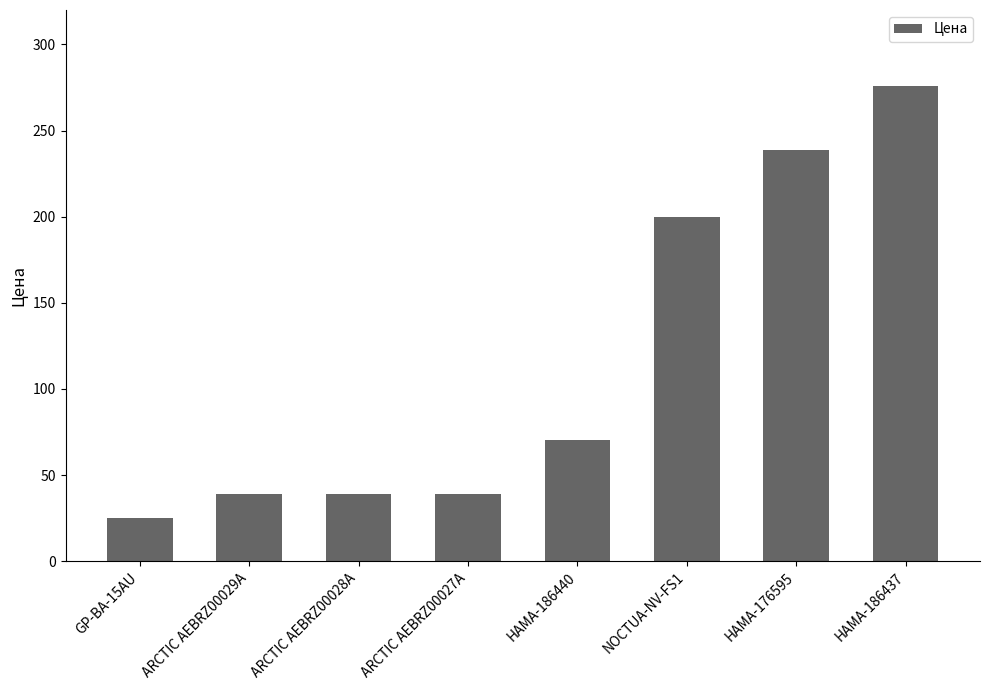

Which has a higher value, HAMA-176595 or HAMA-186437?

HAMA-186437